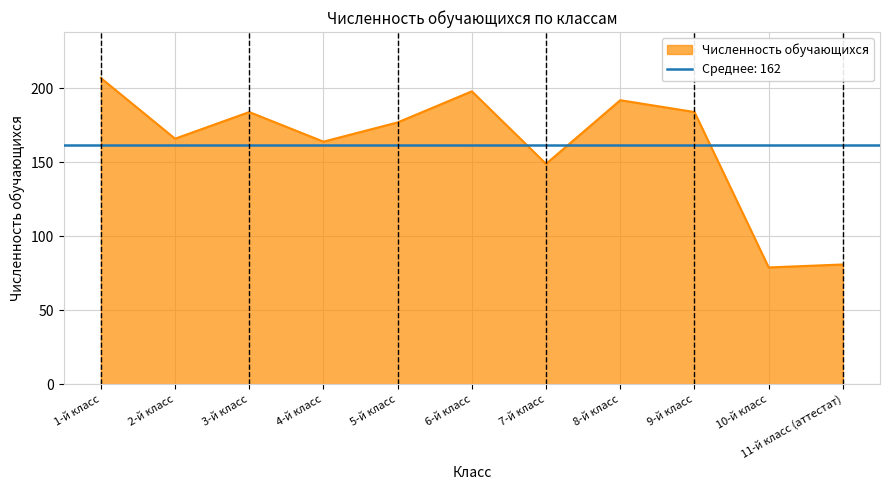

What is the change in value from 4-й класс to 5-й класс?

+13